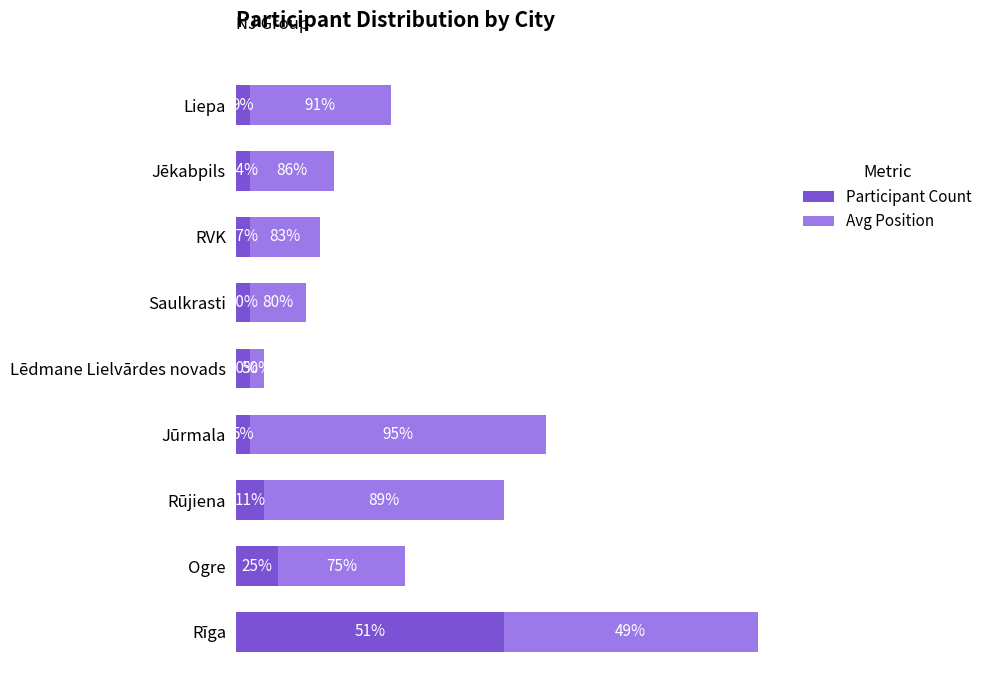

What are all the series names shown in the legend?

Participant Count, Avg Position